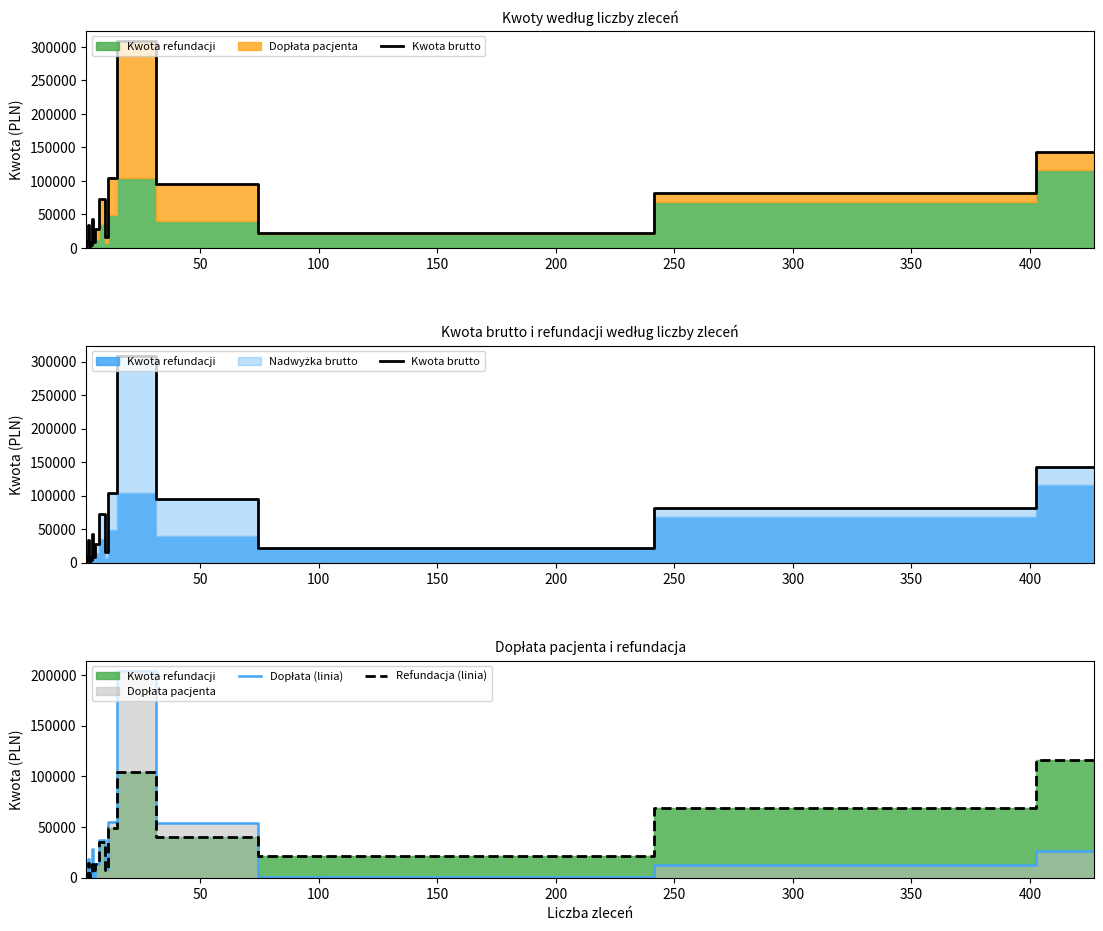

Which series has the largest total across all categories?

Kwota brutto